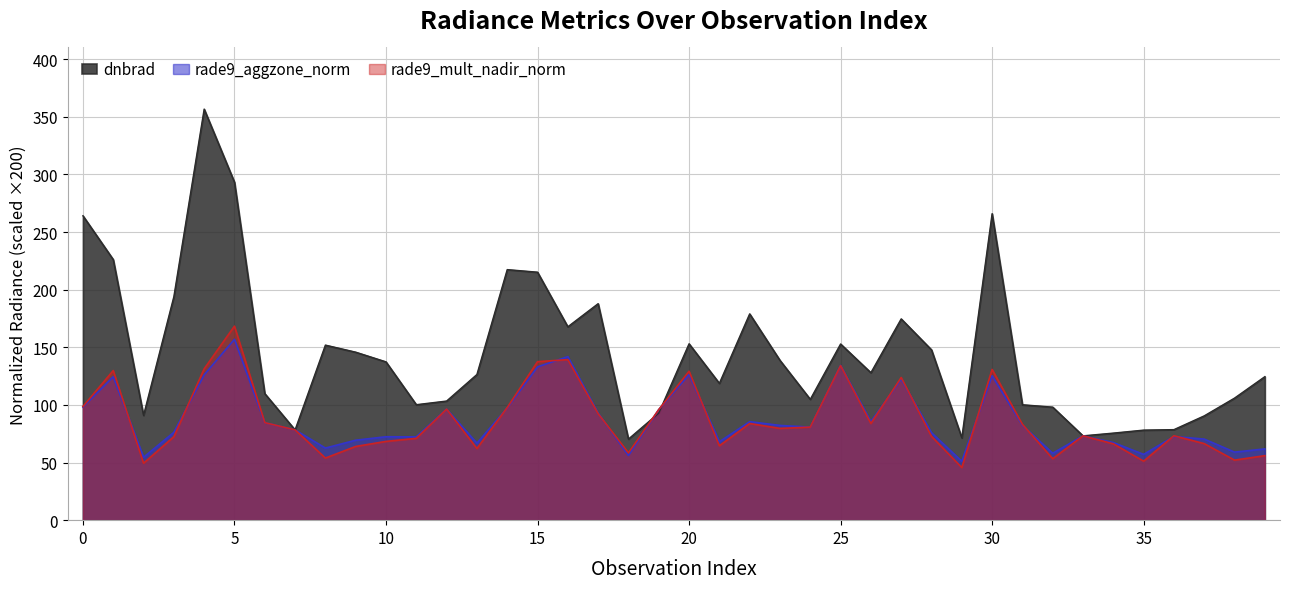

What is the minimum value shown in the chart?

45.7